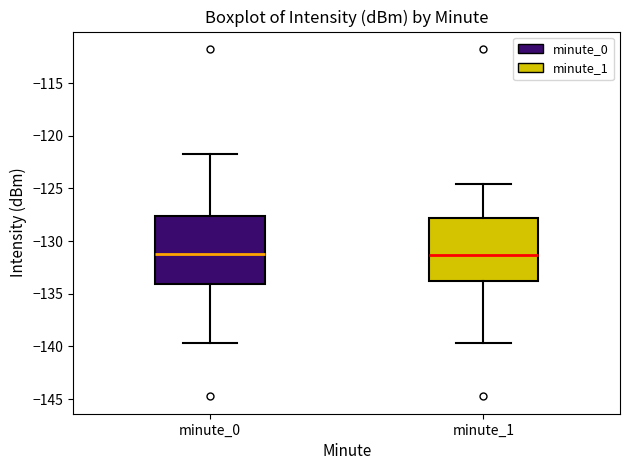

Reading left to right, transcribe this box plot: for each box, give where its median line is, the range the box spans, and where its two whiskers end, as read against the y-axis. The values are not printed on the chart, so give them approximately, as read against the axis.

minute_0: median -131.0, box -134.0 to -127.5, whiskers -139.5 to -121.5
minute_1: median -131.5, box -134.0 to -128.0, whiskers -139.5 to -124.5